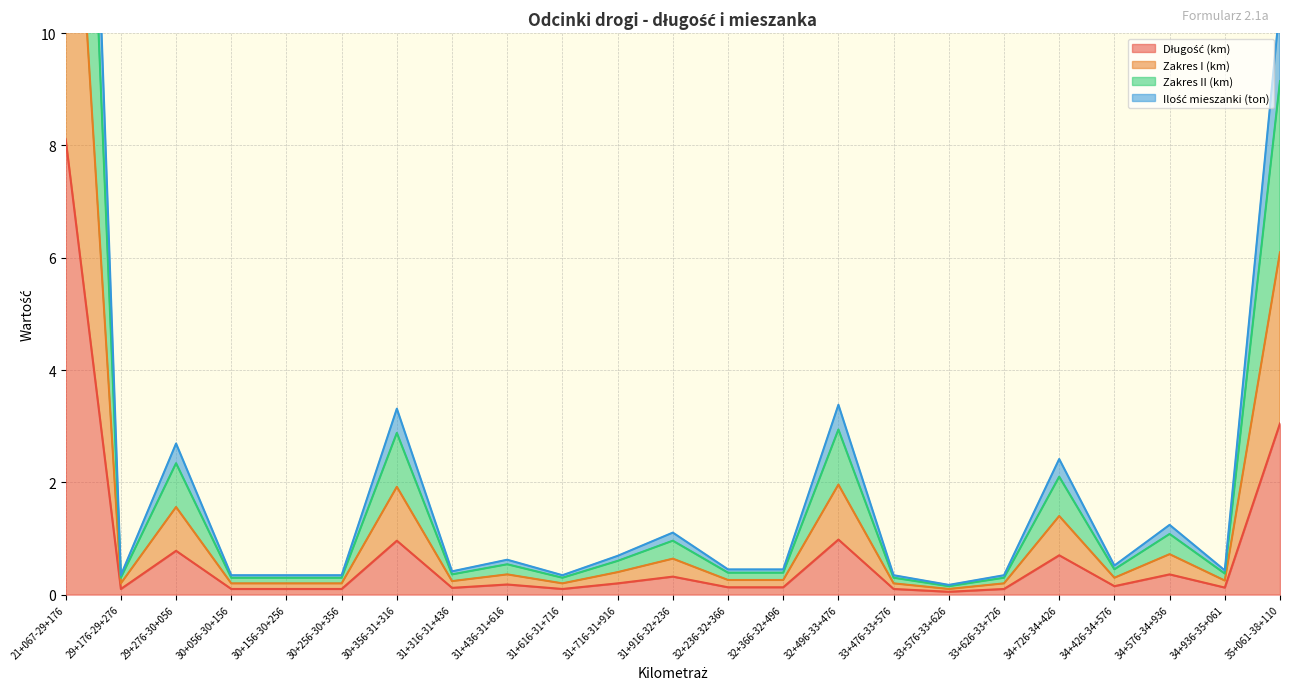

What position from the left is 35+061-38+110?

23